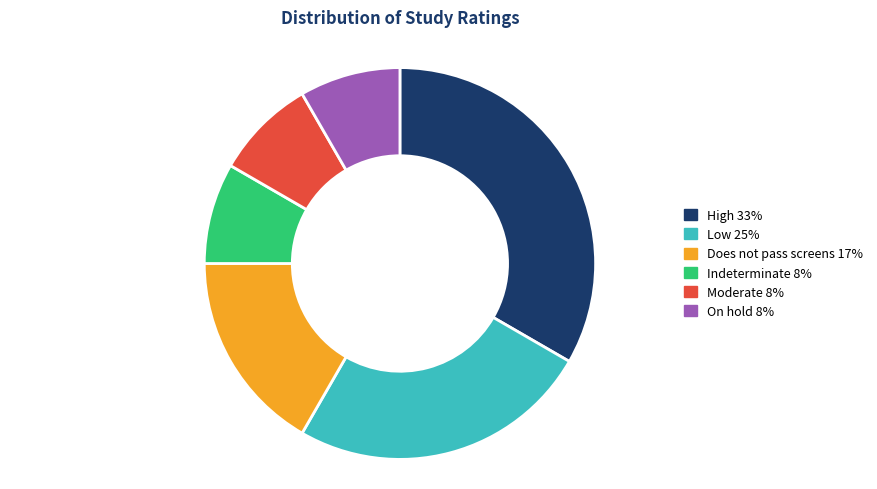

Is there any slice that represents more than half of the pie?

No